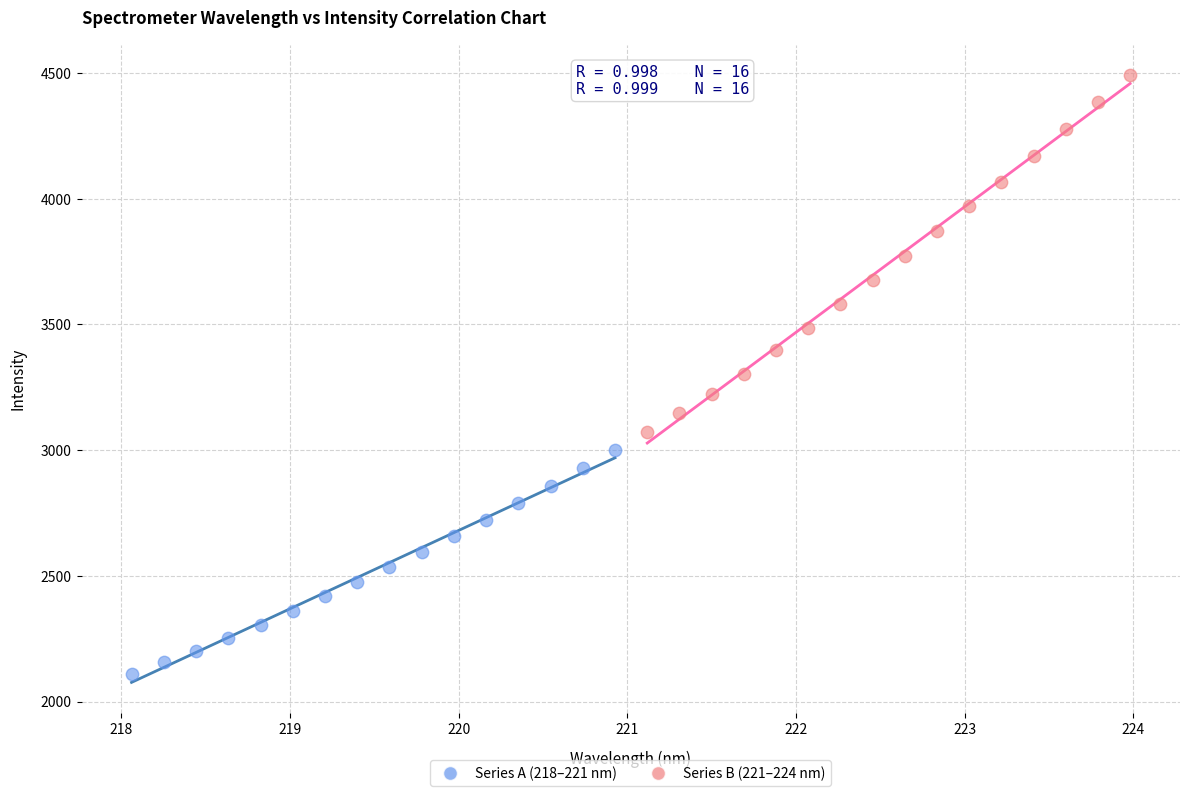

Which series contains the highest Y value?

Series B (221–224 nm)